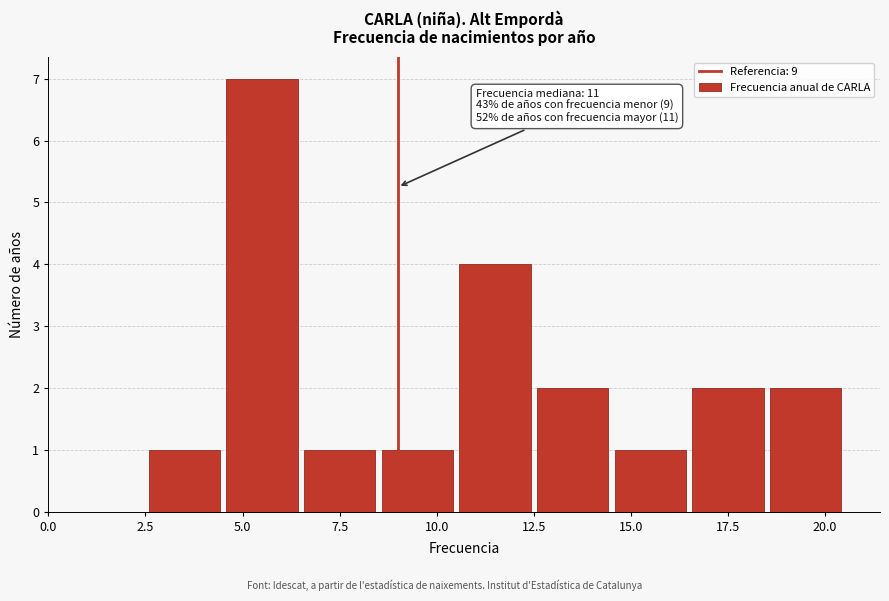

Over which range of the x-axis is the bar tallest?

4.5 to 6.5